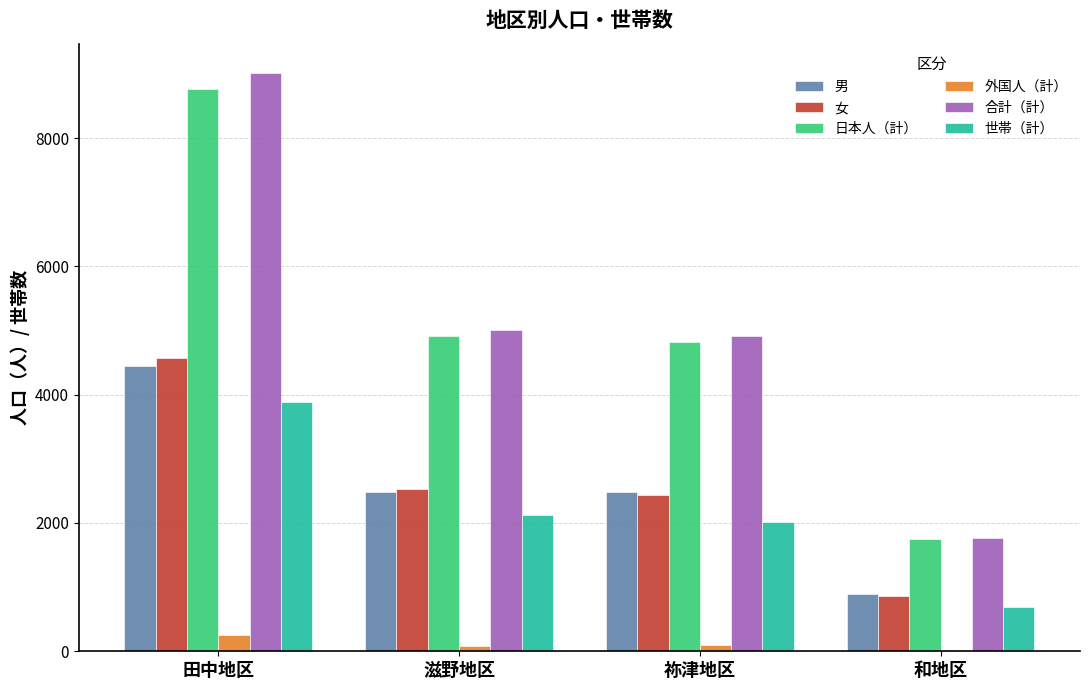

The 合計（計） series shows 5002 at 滋野地区. True or false?

True